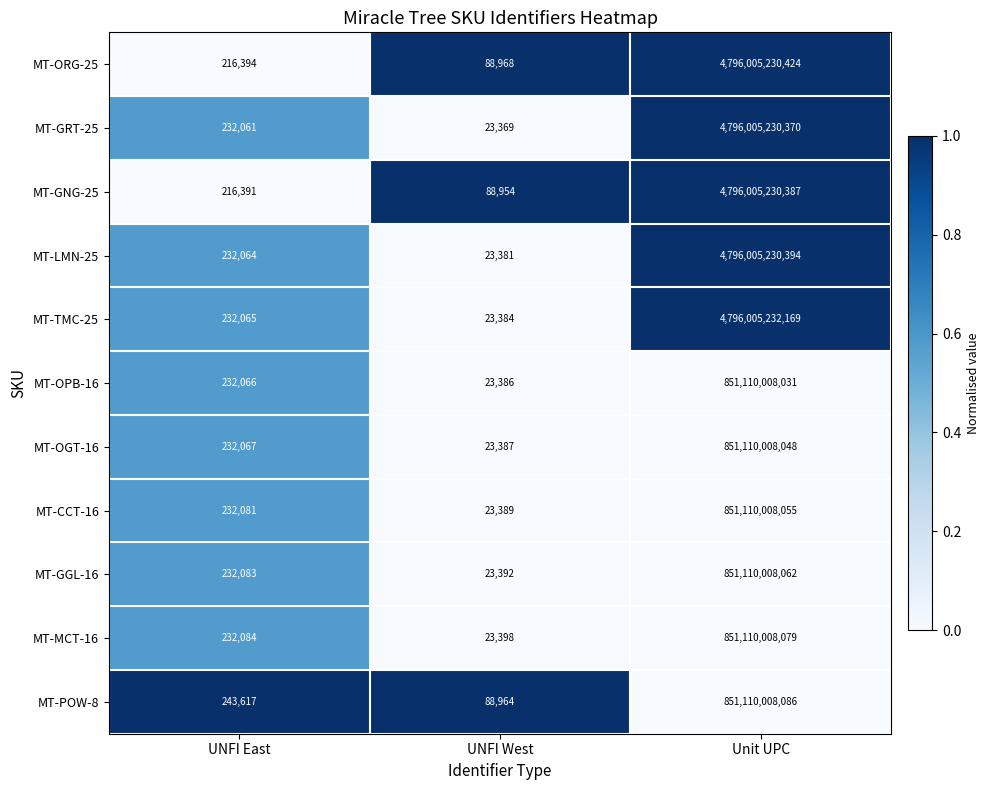

Which series has the largest total across all categories?

MT-ORG-25